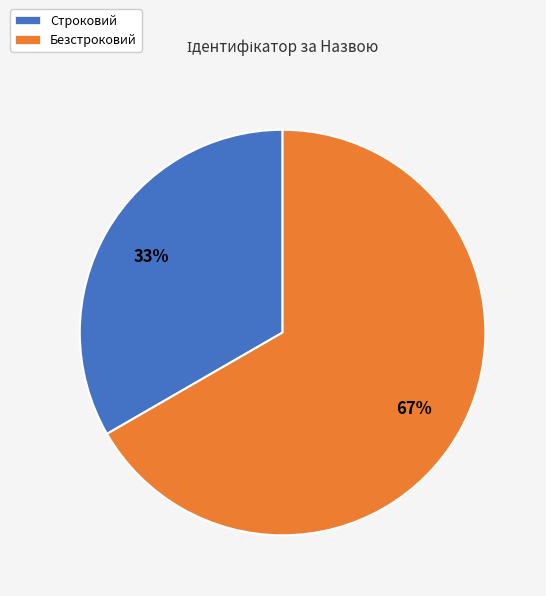

To the nearest percent, what portion does Строковий represent?

33%